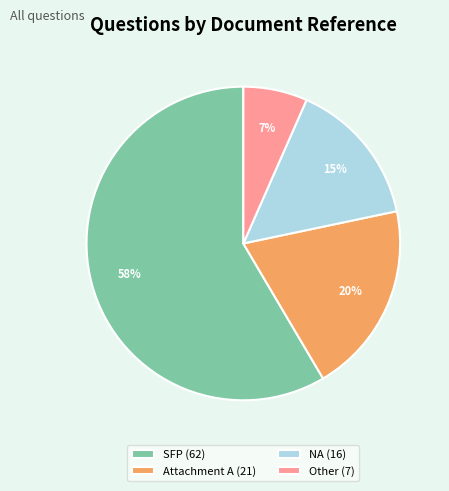

What is the largest slice in the pie chart?

SFP